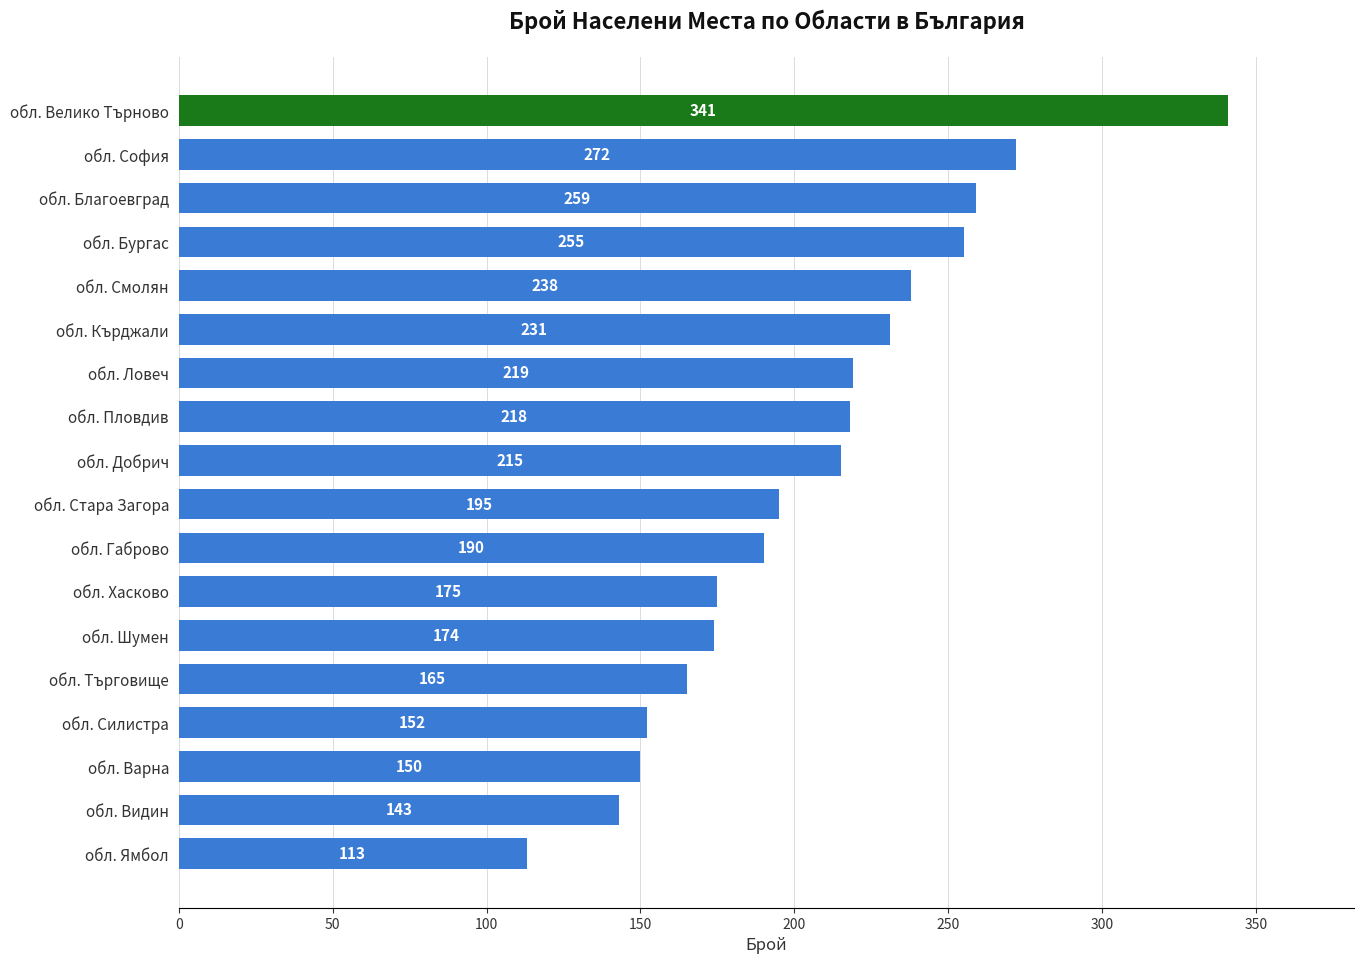

Rank the categories by value from highest to lowest.

обл. Велико Търново, обл. София, обл. Благоевград, обл. Бургас, обл. Смолян, обл. Кърджали, обл. Ловеч, обл. Пловдив, обл. Добрич, обл. Стара Загора, обл. Габрово, обл. Хасково, обл. Шумен, обл. Търговище, обл. Силистра, обл. Варна, обл. Видин, обл. Ямбол